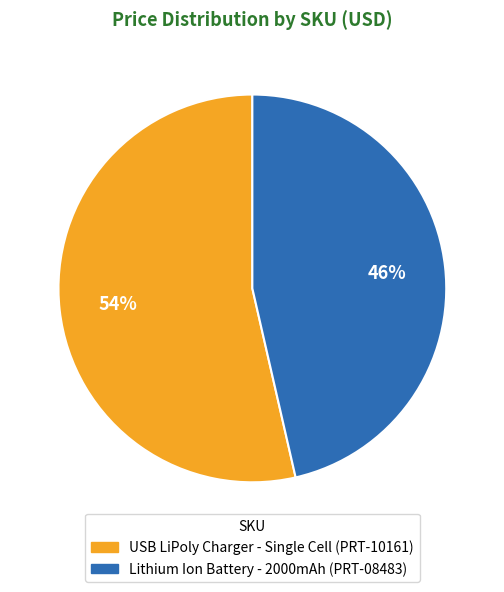

Is there a majority slice in this chart?

Yes